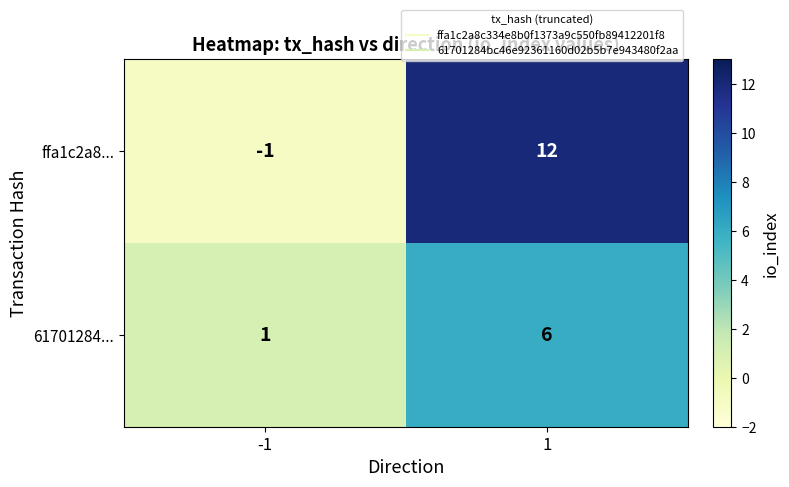

At 1, list the series in order from largest to smallest.

ffa1c2a8..., 61701284...